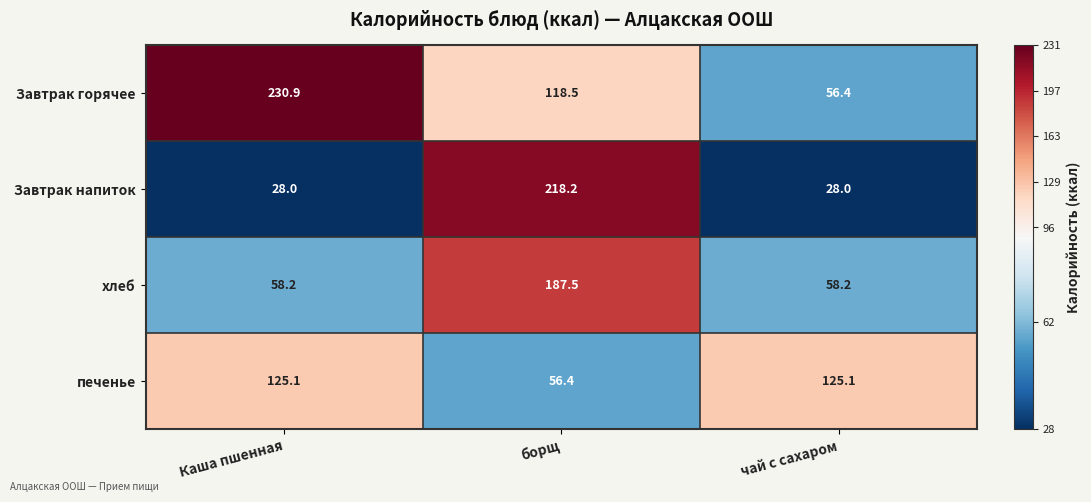

Reading left to right, transcribe all the data shown in this chart.

Завтрак горячее: 230.9	118.5	56.4
Завтрак напиток: 28.0	218.2	28.0
хлеб: 58.2	187.5	58.2
печенье: 125.1	56.4	125.1